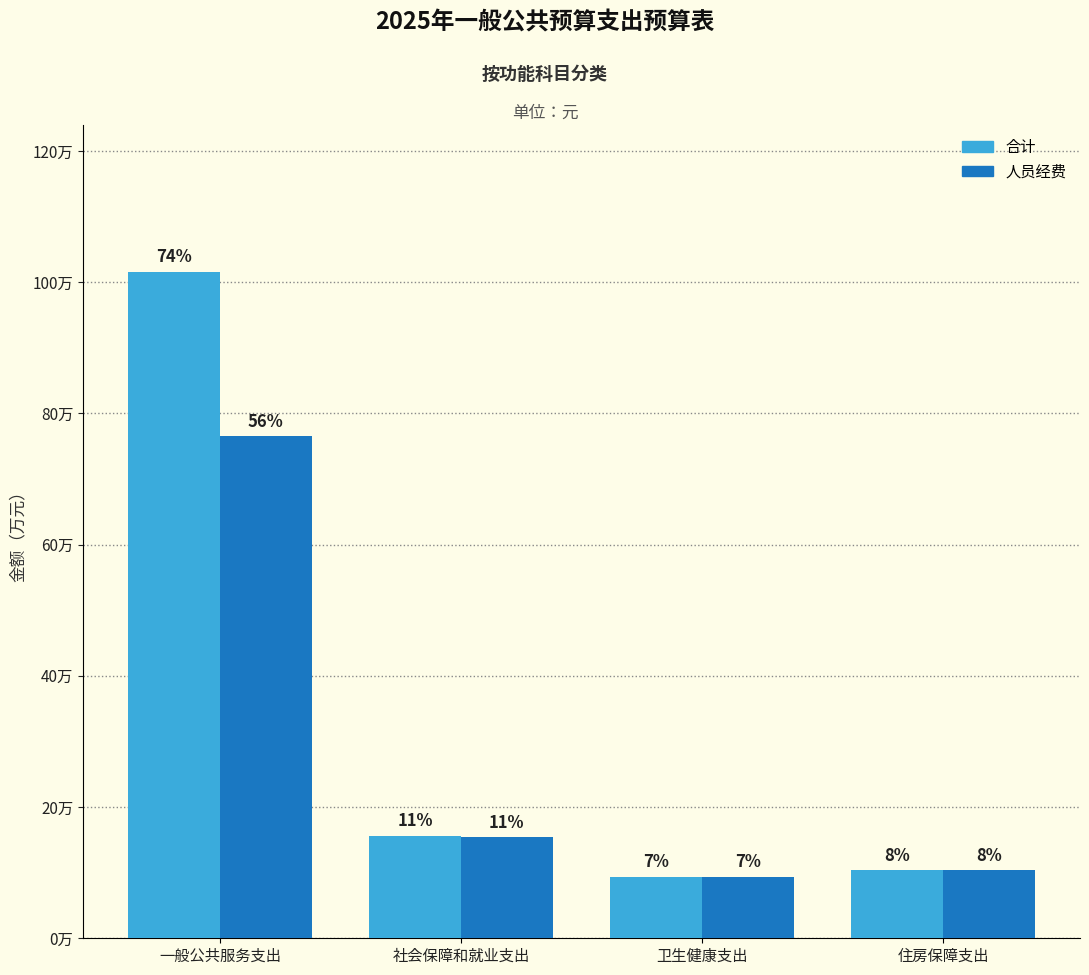

Are the bars grouped side by side (vs. stacked)?

Yes